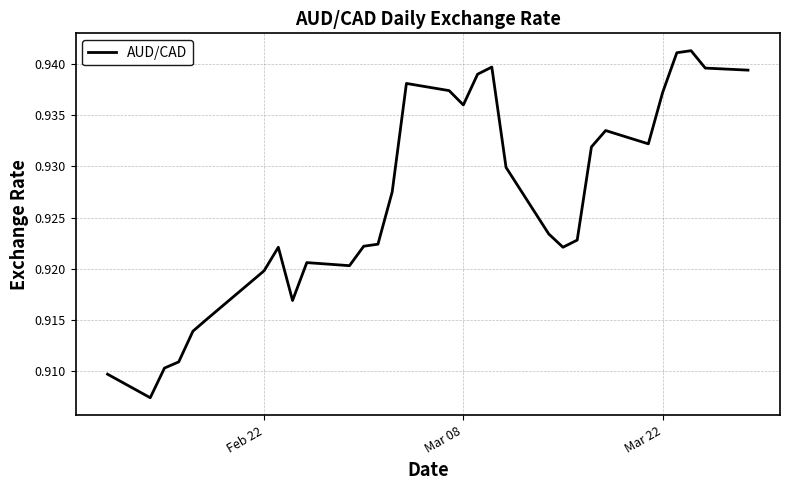

Reading right to left, list all the values displayed in this chart.

0.9	0.9	0.9	0.9	0.9	0.9	0.9	0.9	0.9	0.9	0.9	0.9	0.9	0.9	0.9	0.9	0.9	0.9	0.9	0.9	0.9	0.9	0.9	0.9	0.9	0.9	0.9	0.9	0.9	0.9	0.9